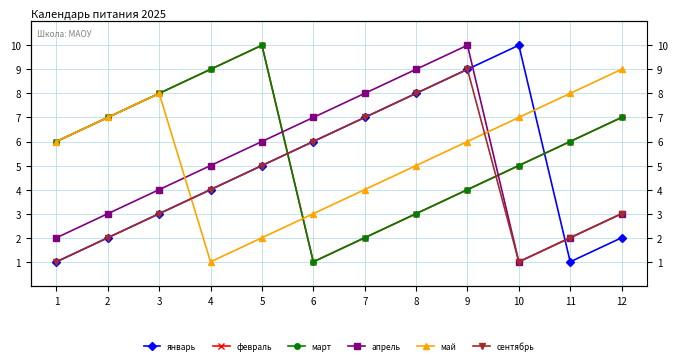

Which series has the widest spread of values?

январь